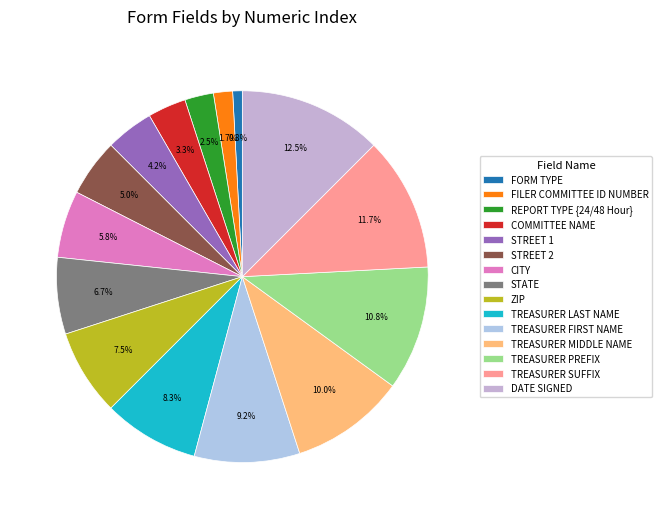

To the nearest percent, what percentage of the pie is REPORT TYPE {24/48 Hour}?

2%